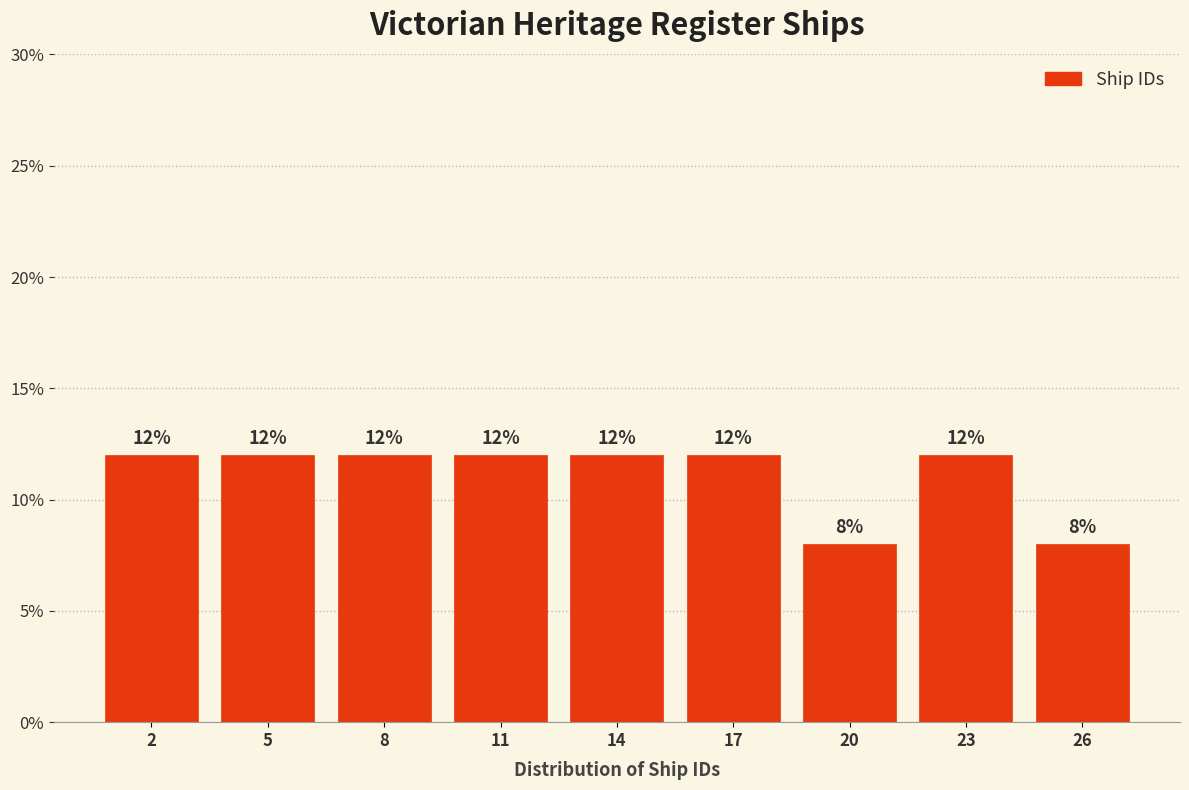

Reading right to left, what are all the values shown in this chart?

26=8	23=12	20=8	17=12	14=12	11=12	8=12	5=12	2=12